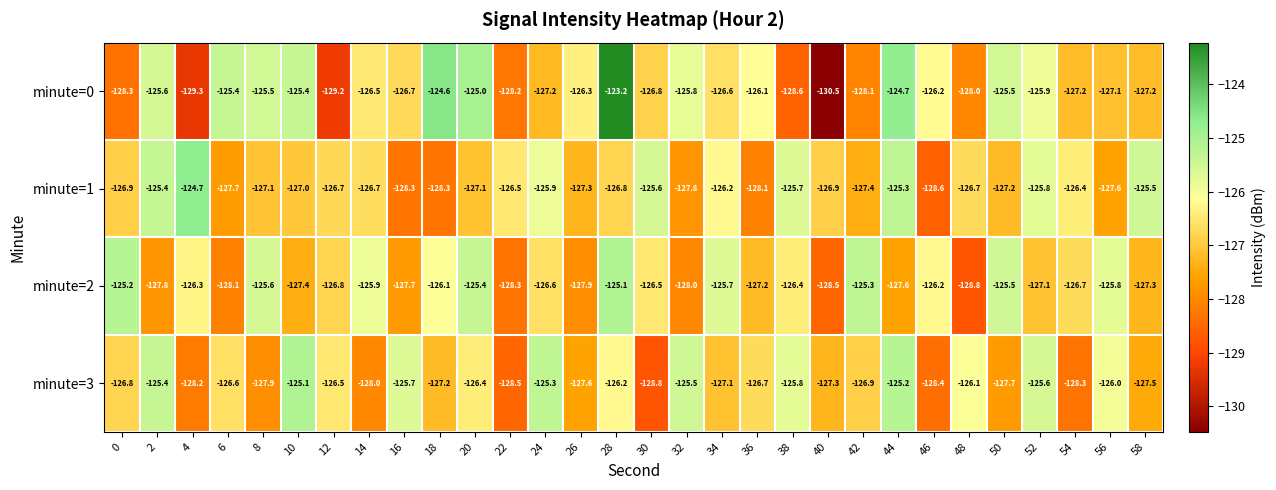

Which series has the largest total across all categories?

minute=0